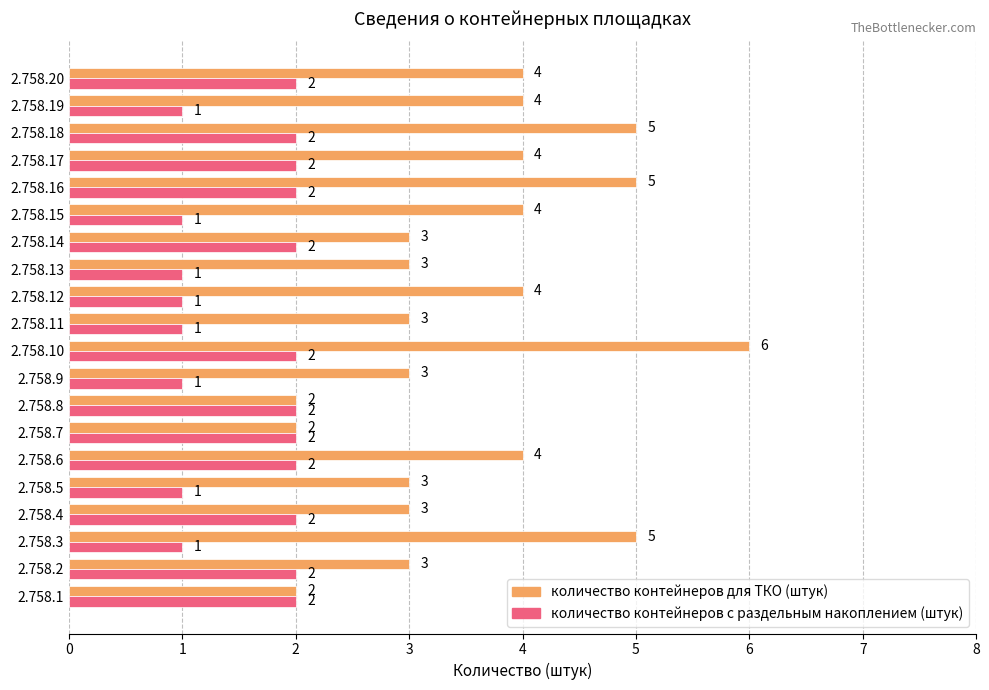

What is the sum of the количество контейнеров с раздельным накоплением (штук) values at 2.758.11 and 2.758.7?

3